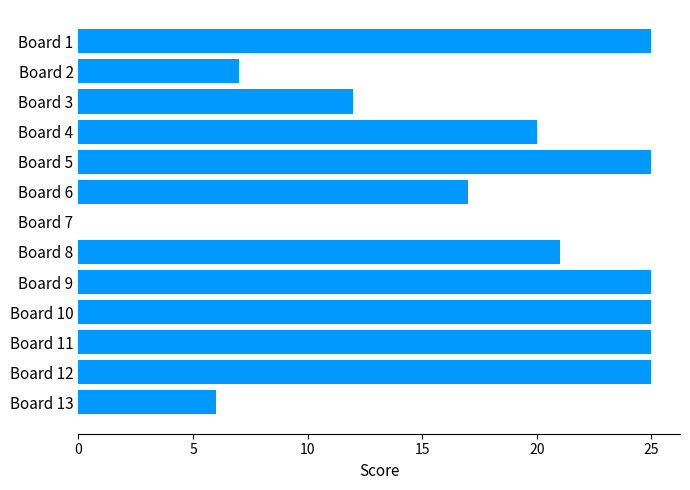

Count the number of data series in this chart.

1